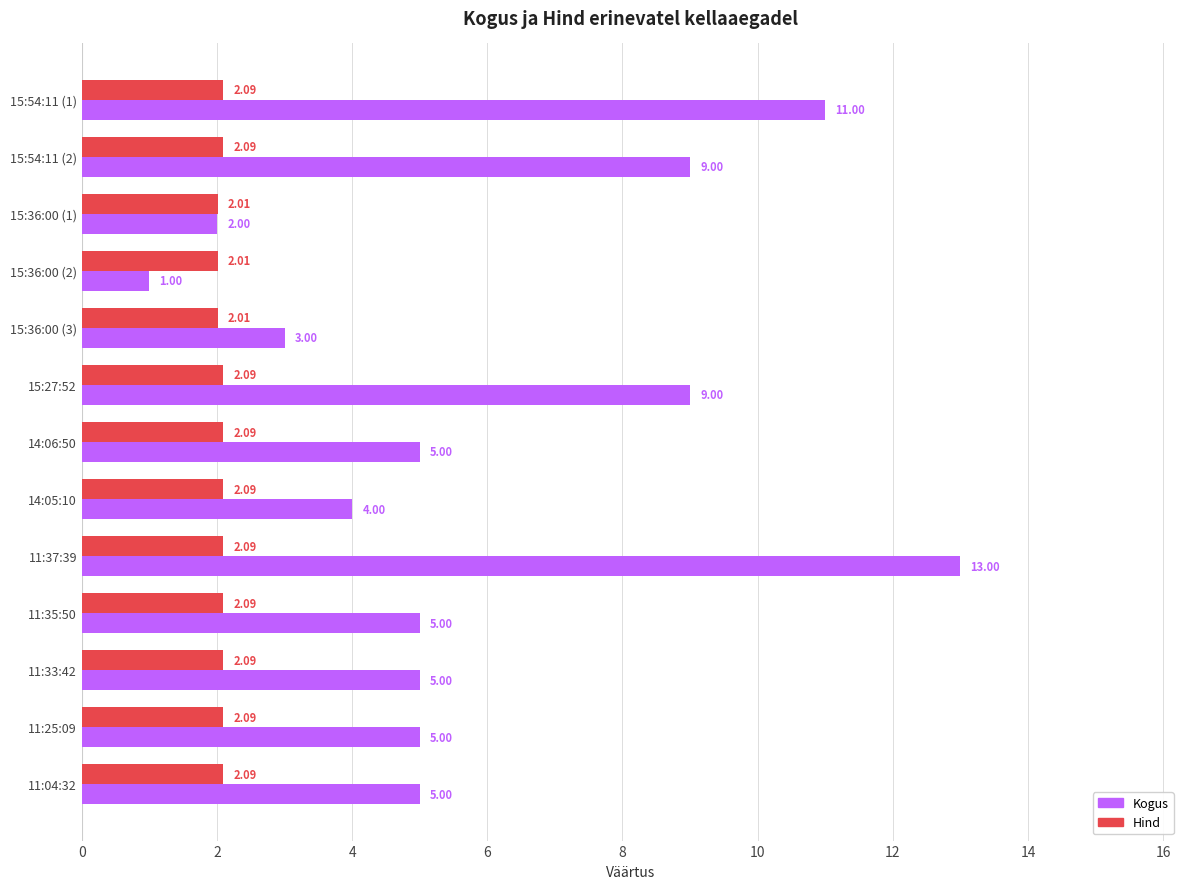

Between 15:27:52 and 11:37:39, which series saw the biggest shift?

Kogus